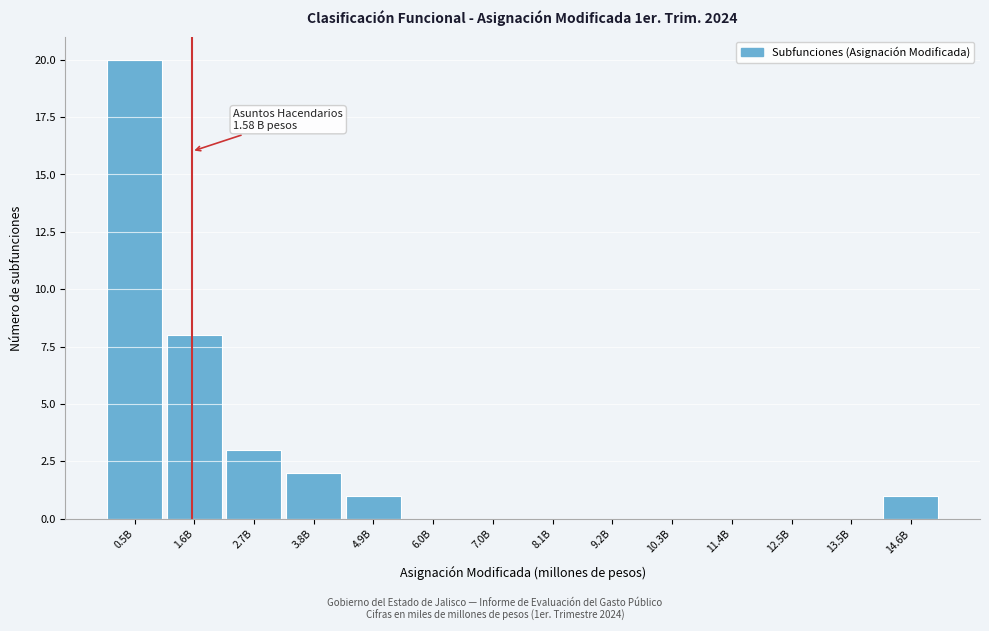

Reading left to right, extract all data points from this chart.

0.5B=20	1.6B=8	2.7B=3	3.8B=2	4.9B=1	6.0B=0	7.0B=0	8.1B=0	9.2B=0	10.3B=0	11.4B=0	12.5B=0	13.5B=0	14.6B=1